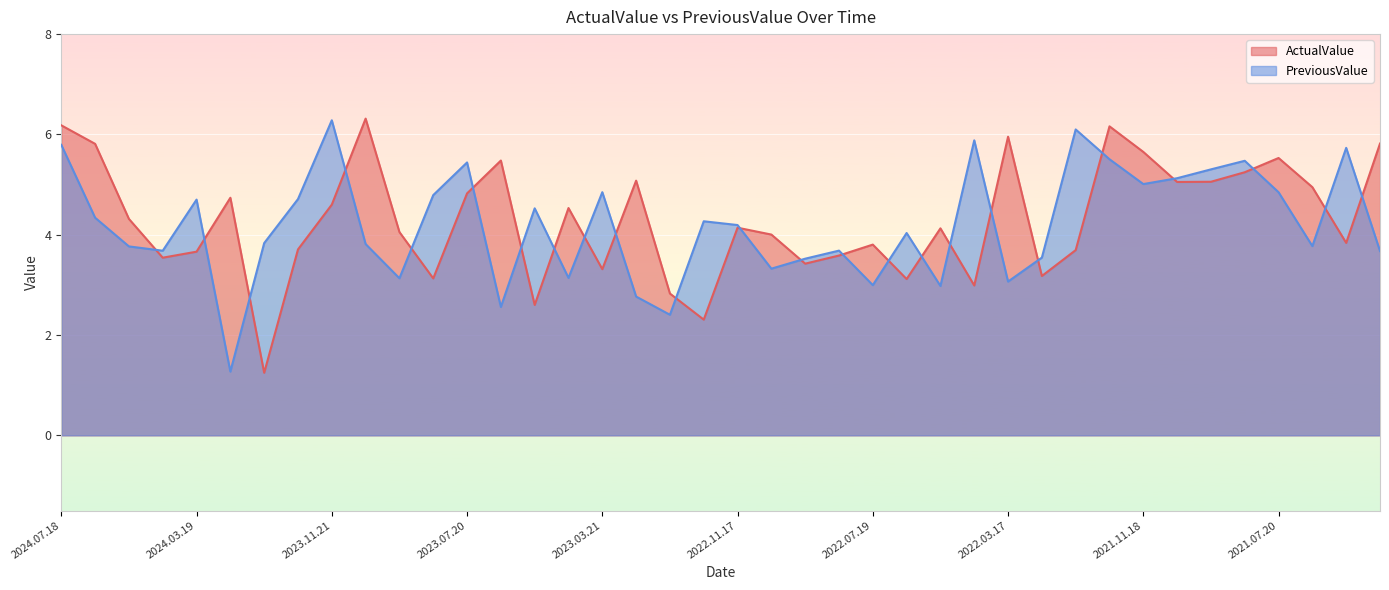

The PreviousValue series shows 5.3 at 2021.09.21. True or false?

True